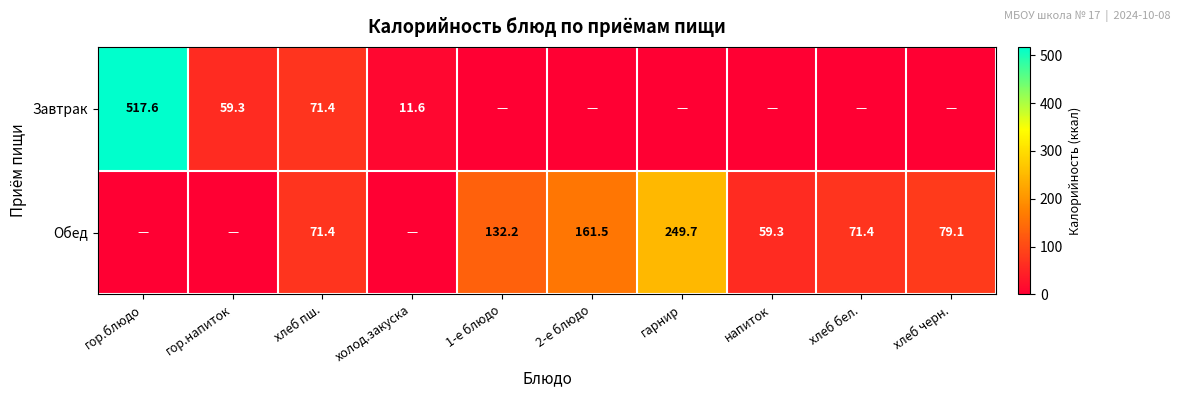

What is the sum of the Обед values at 1-е блюдо and хлеб бел.?

203.6